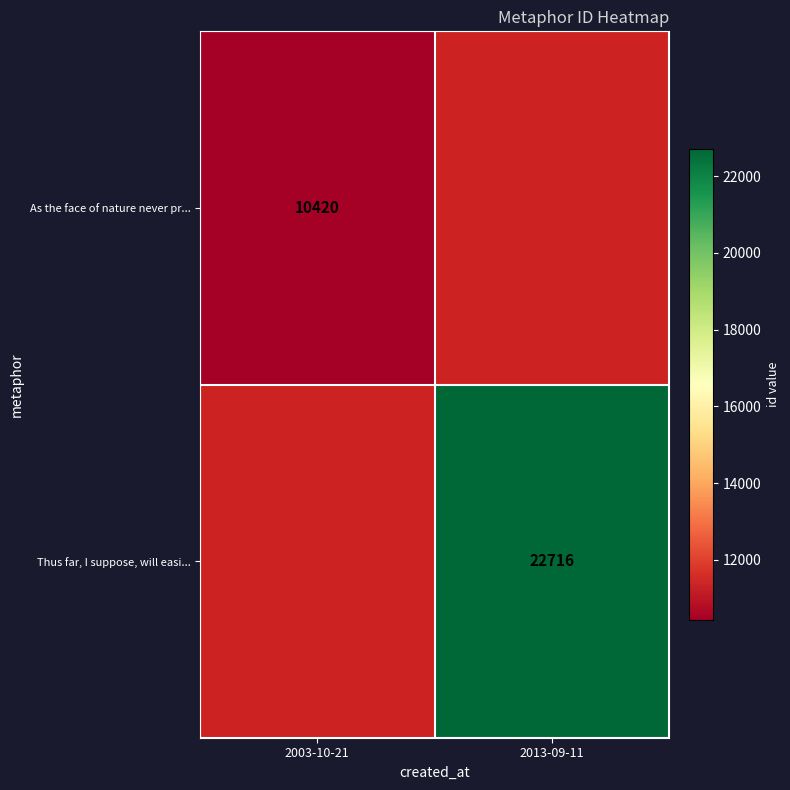

Which label corresponds to the smallest value in the chart?

2003-10-21